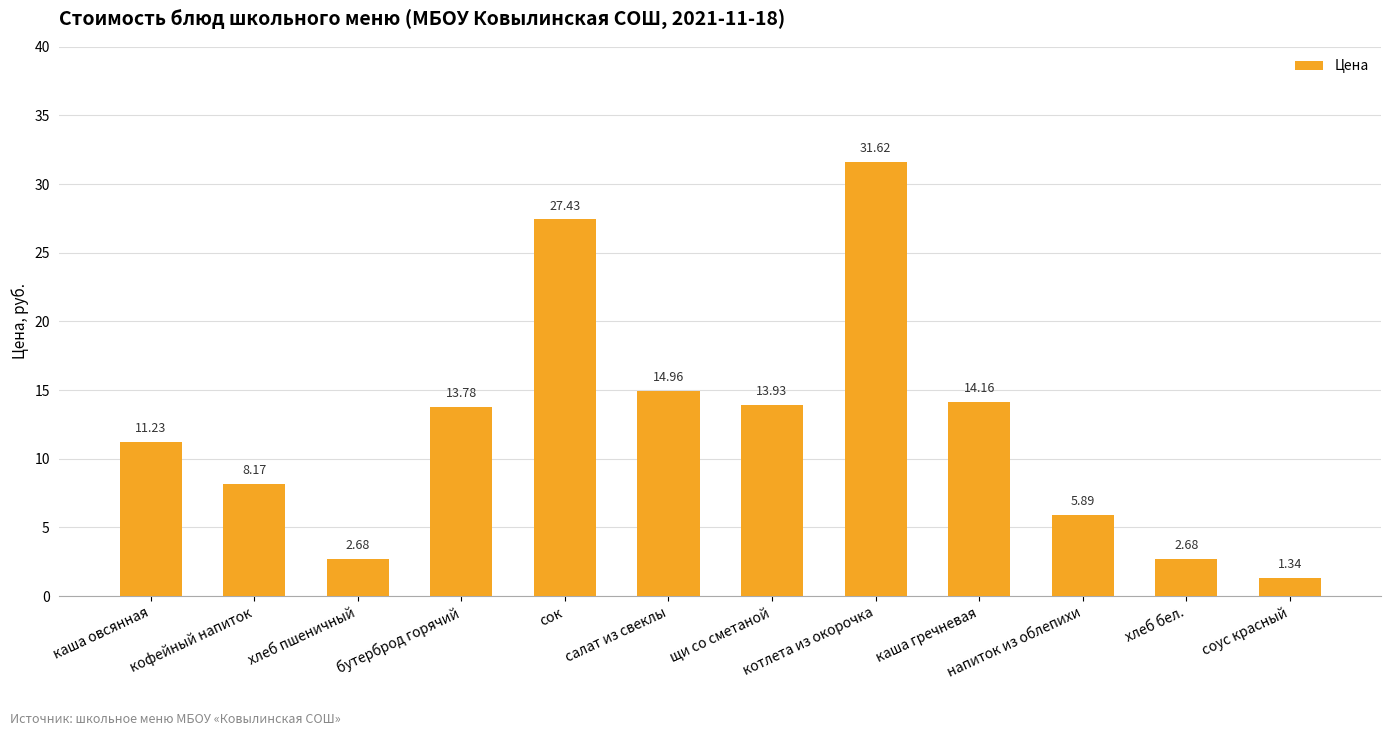

What is the difference between the values at бутерброд горячий and кофейный напиток?

5.6